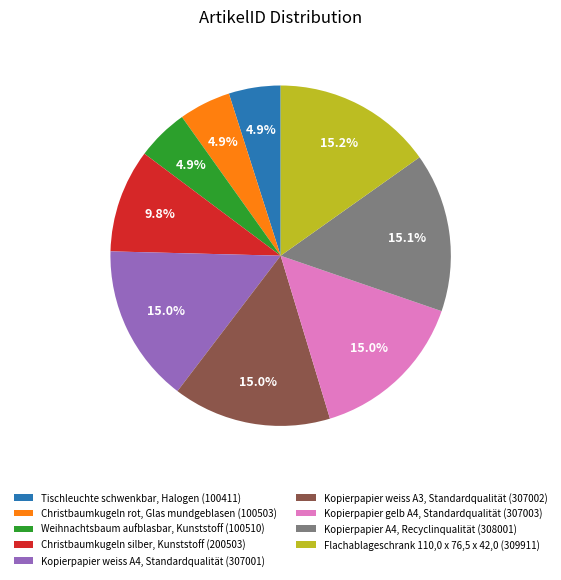

Is there a majority slice in this chart?

No